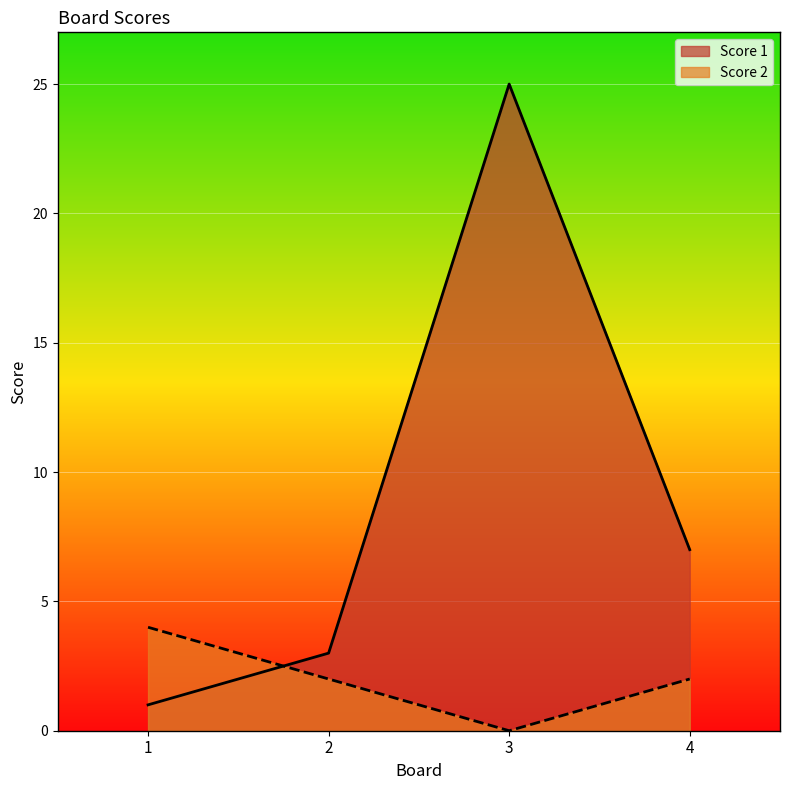

Reading left to right, transcribe all the data shown in this chart.

Score 1: 1=1	2=3	3=25	4=7
Score 2: 1=4	2=2	3=0	4=2